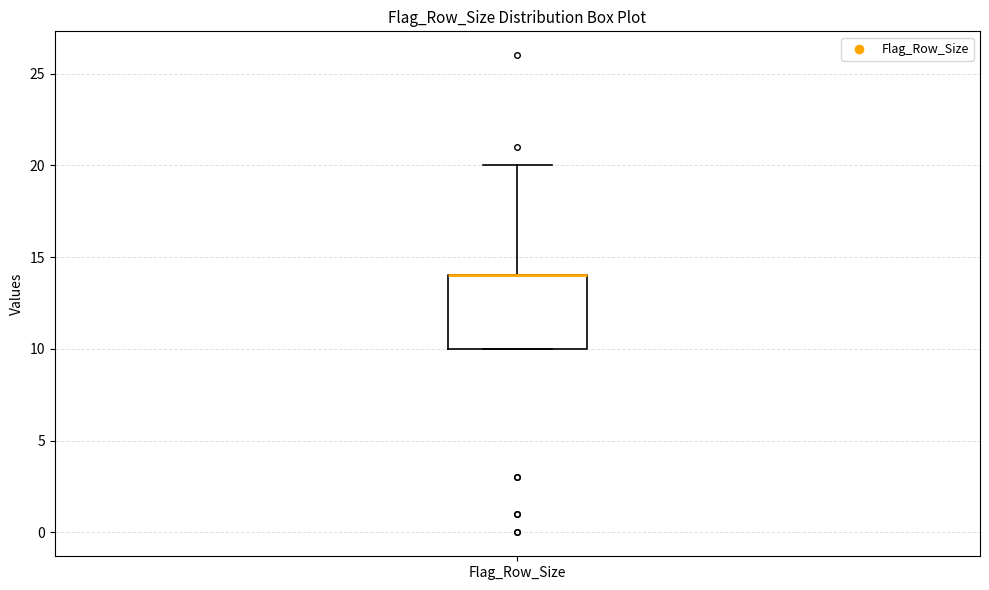

Where is the upper edge of the box for Flag_Row_Size on the y-axis? The values are not printed on the chart, so give them approximately, as read against the axis.

14